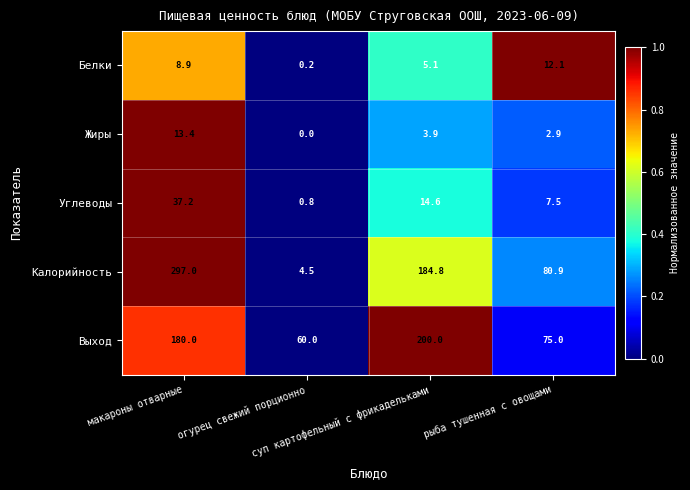

At which category is the sum across all series the highest?

макароны отварные